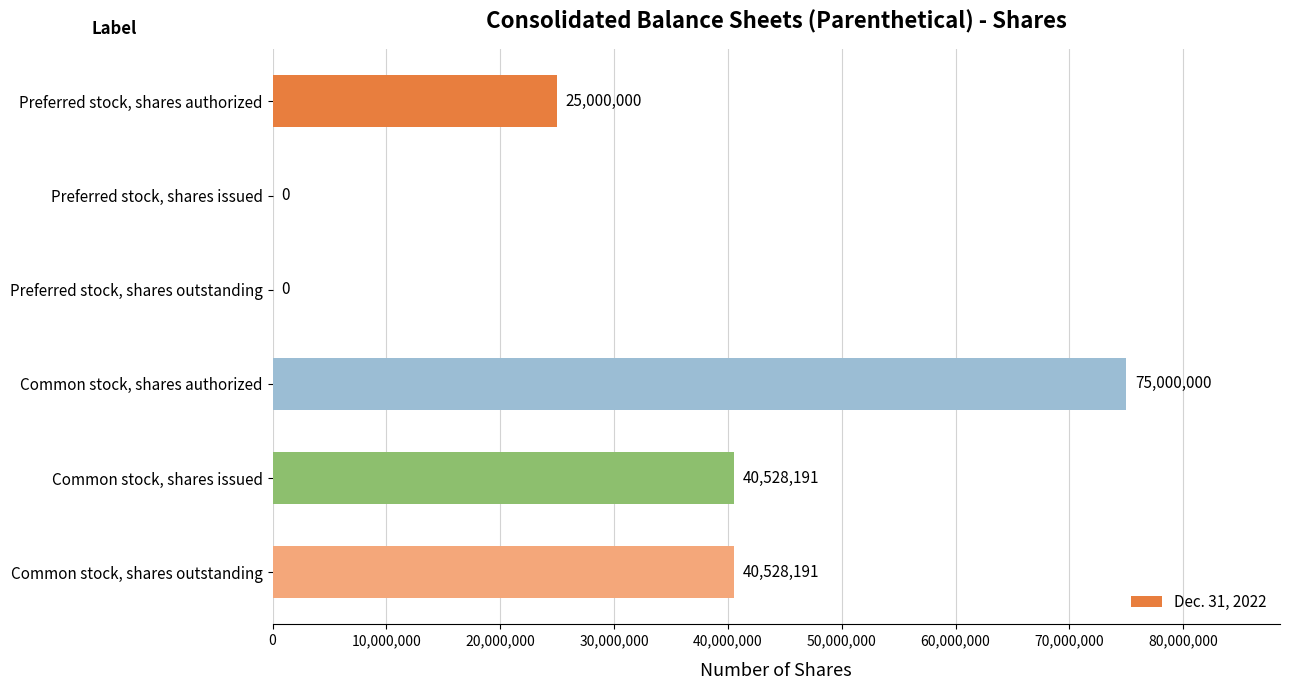

How many values are above zero?

4